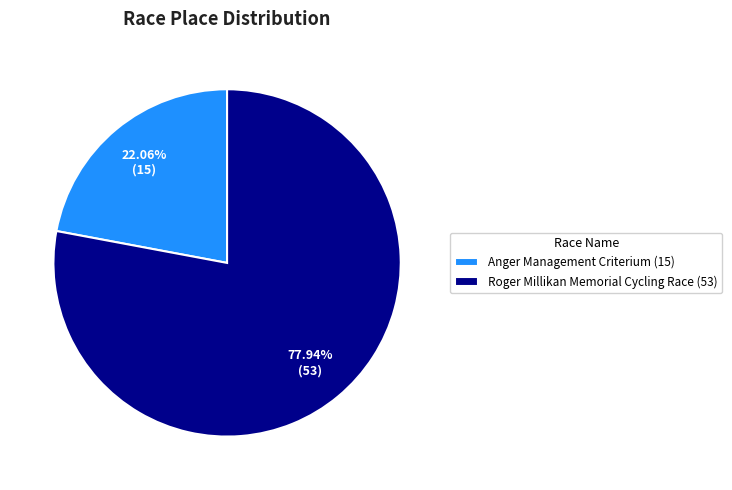

To the nearest percent, what percentage of the pie is Roger Millikan Memorial Cycling Race?

78%